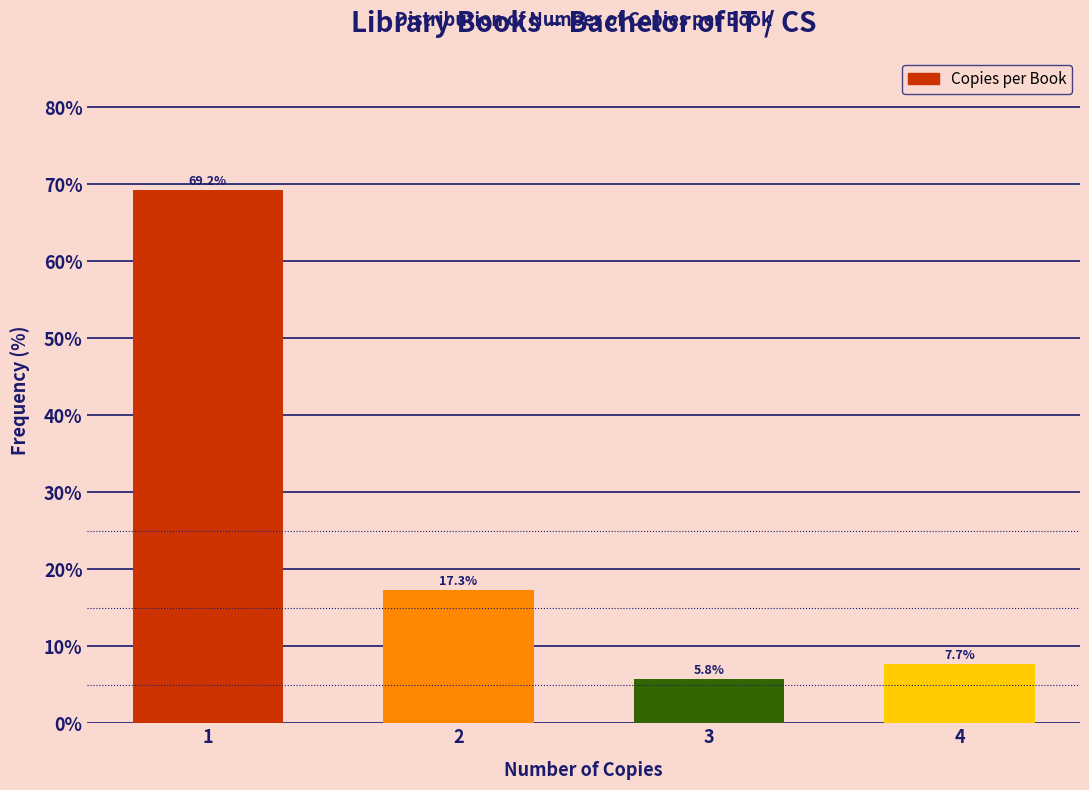

Reading left to right, extract all data points from this chart.

69.2	17.3	5.8	7.7